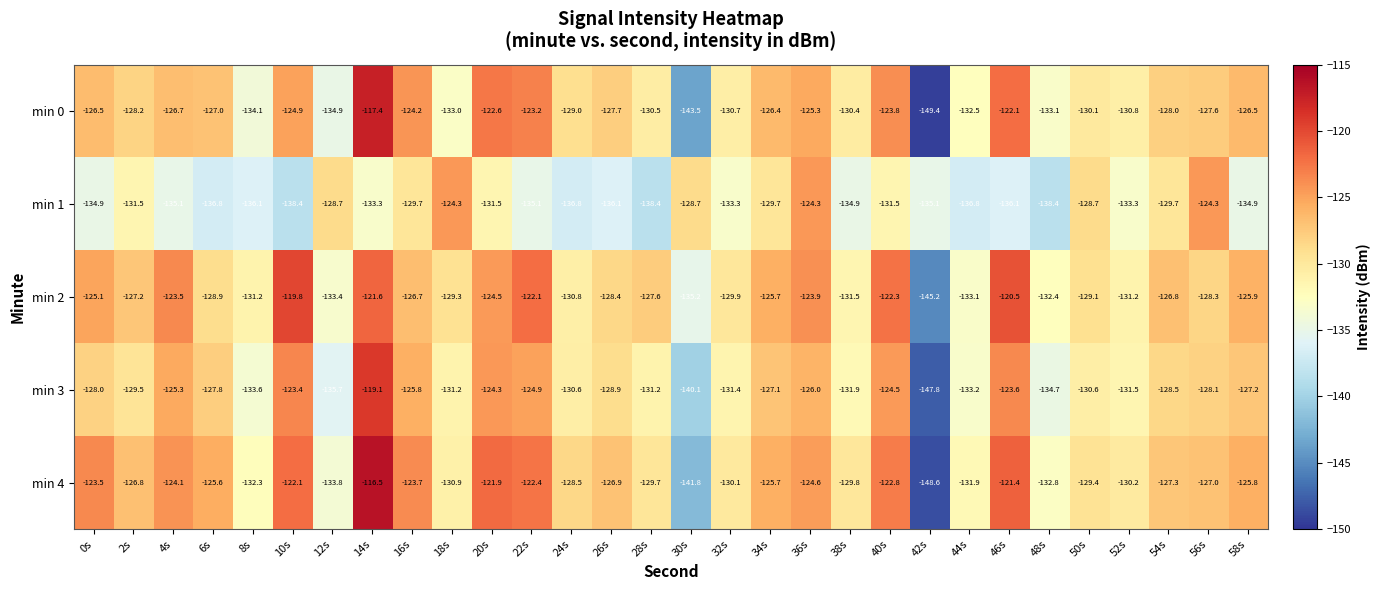

What is the spread (max minus min) of values at 2s?

4.7